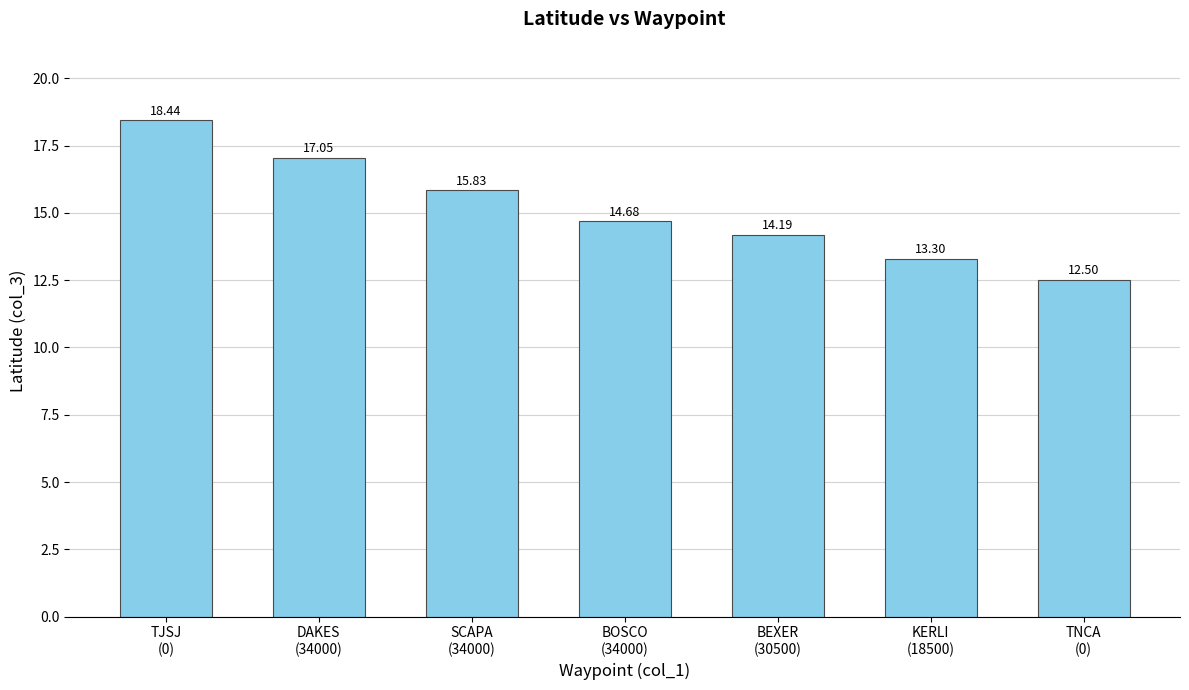

How many bars are there in total?

7